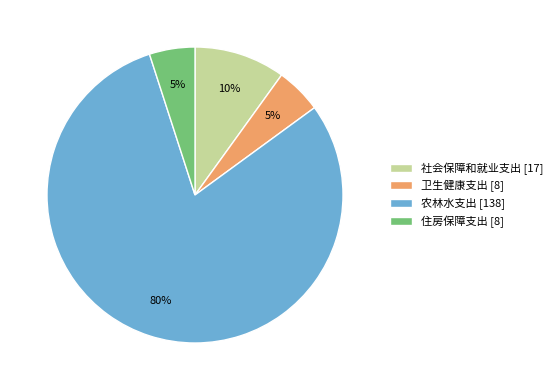

To the nearest percent, what is the difference between the 社会保障和就业支出 [17] and 住房保障支出 [8] slice percentages?

5%